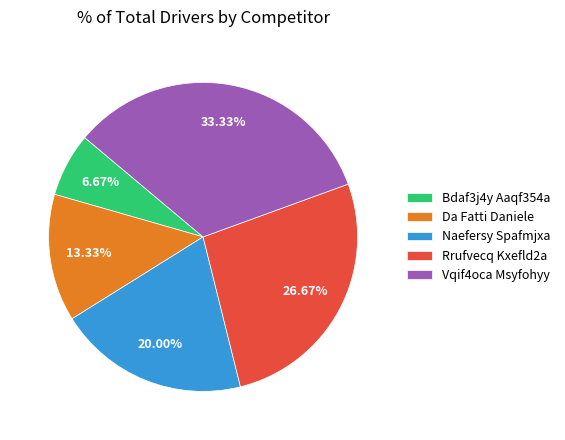

Combined, what portion of the pie is Naefersy Spafmjxa and Bdaf3j4y Aaqf354a?

26.7%